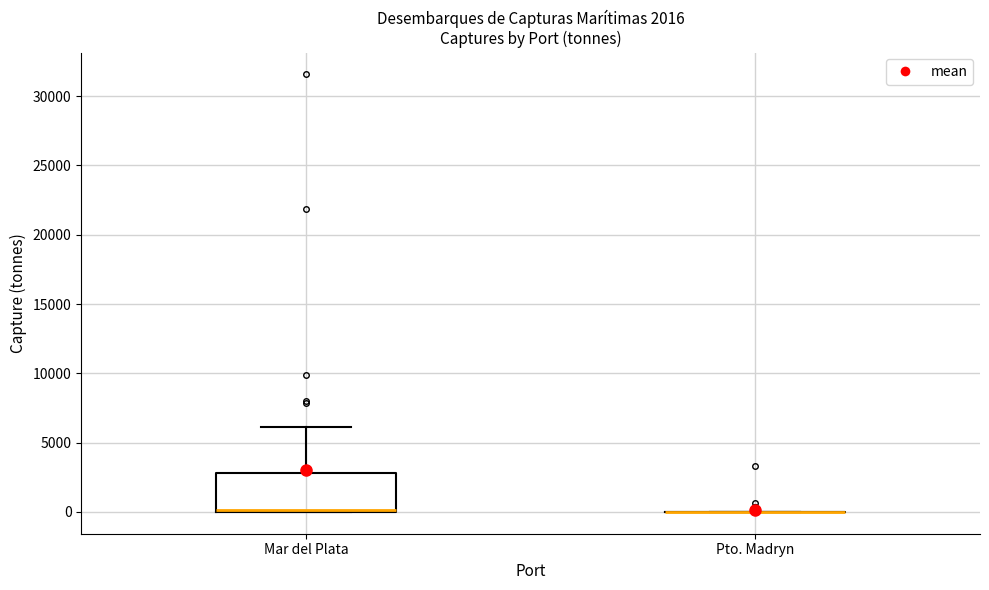

Comparing the boxes themselves (not the whiskers), which one is the tallest?

Mar del Plata